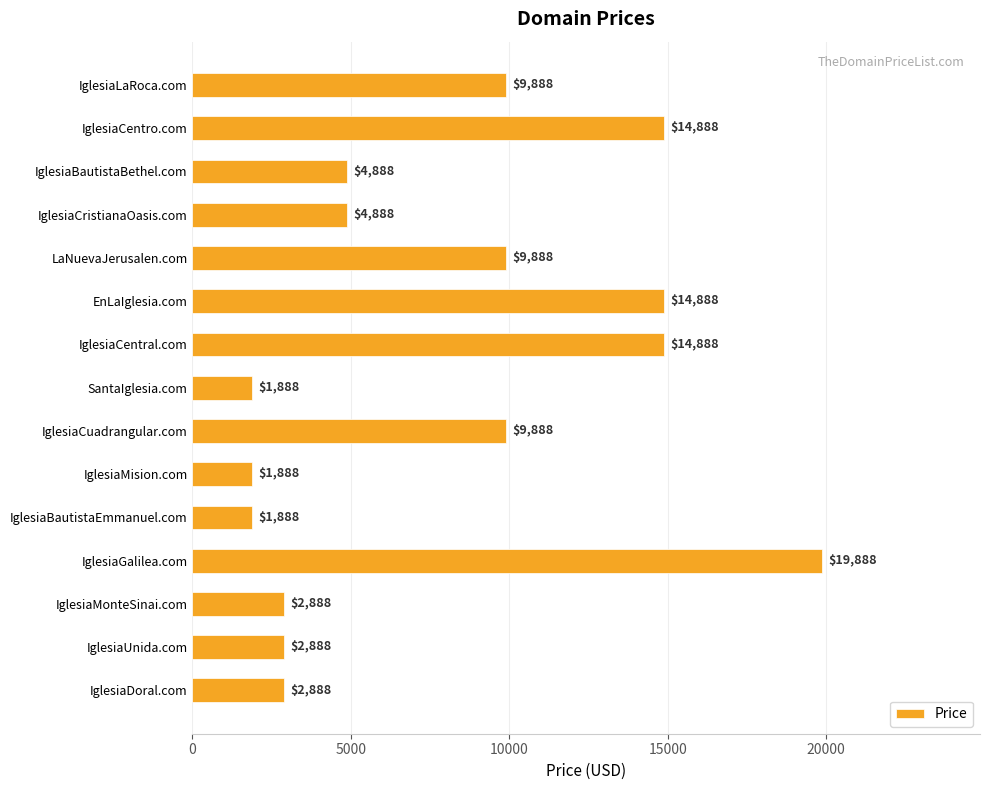

Is it true that the value at IglesiaCentro.com is 14888?

True